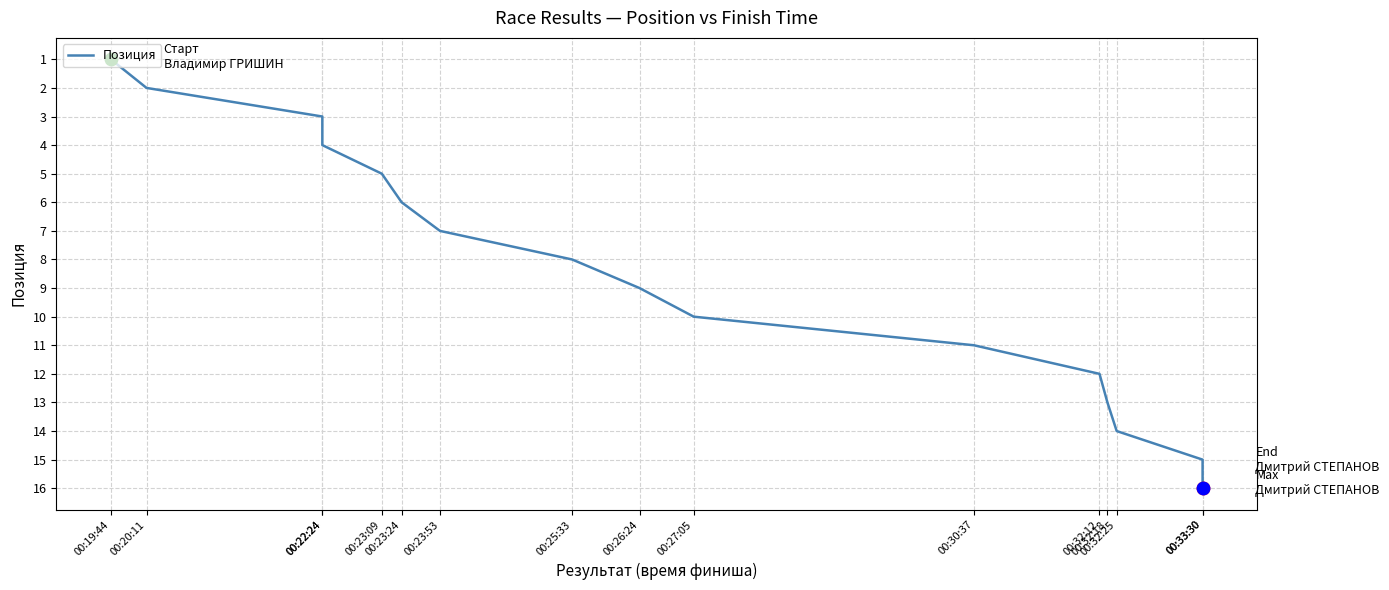

Which has a higher value, 00:23:53 or 00:33:30?

00:33:30